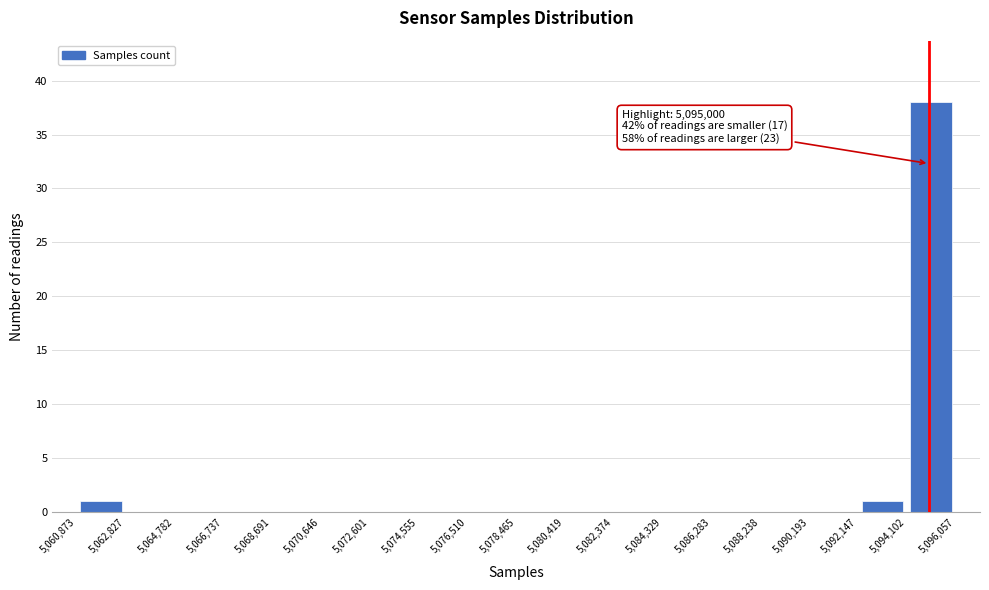

Which range on the x-axis has the tallest bar?

5,094,102 to 5,096,057